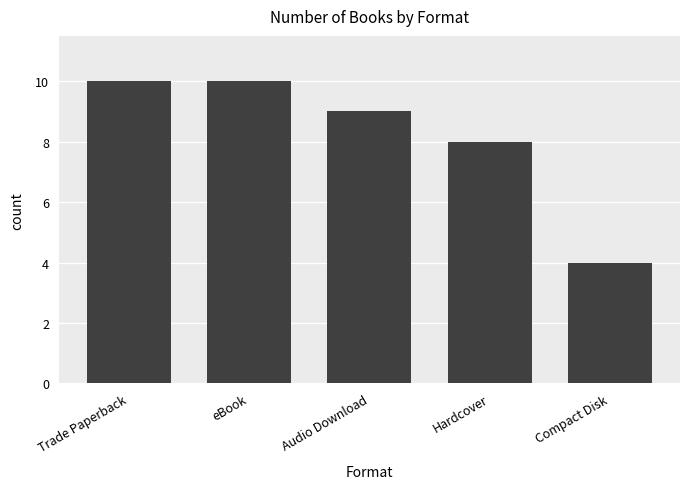

Count the values in the range 8 to 10.

4